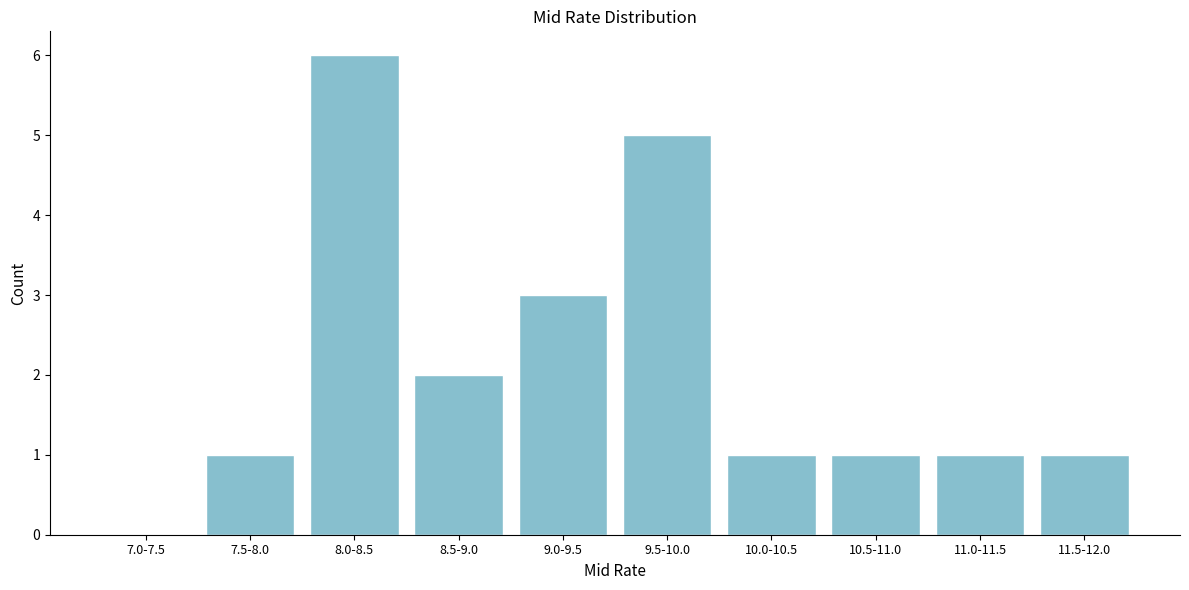

Reading right to left, transcribe all the data shown in this chart.

11.5-12.0=1	11.0-11.5=1	10.5-11.0=1	10.0-10.5=1	9.5-10.0=5	9.0-9.5=3	8.5-9.0=2	8.0-8.5=6	7.5-8.0=1	7.0-7.5=0